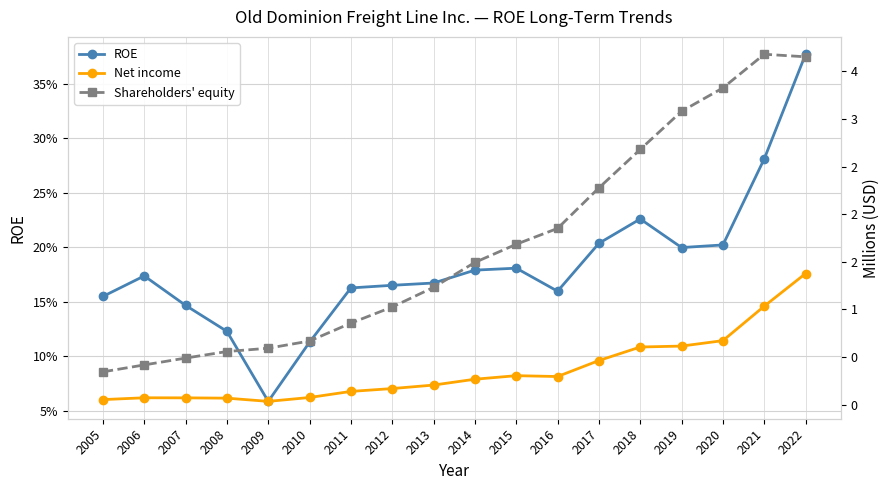

What is the minimum value for ROE?

0.1